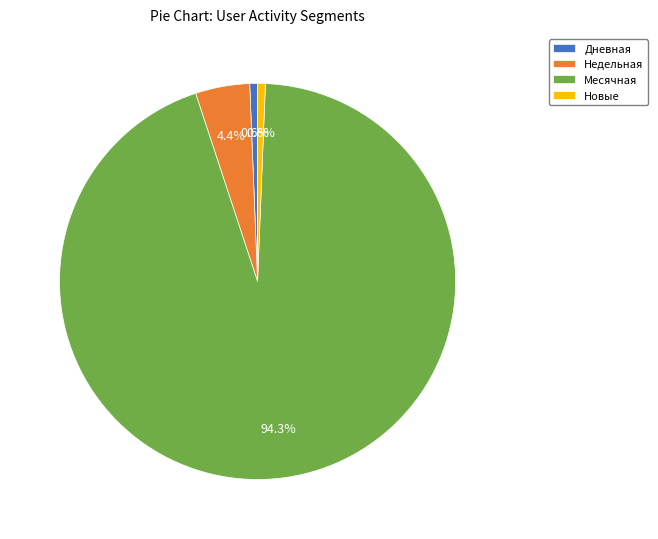

Is the sum of Недельная and Месячная greater than half?

Yes